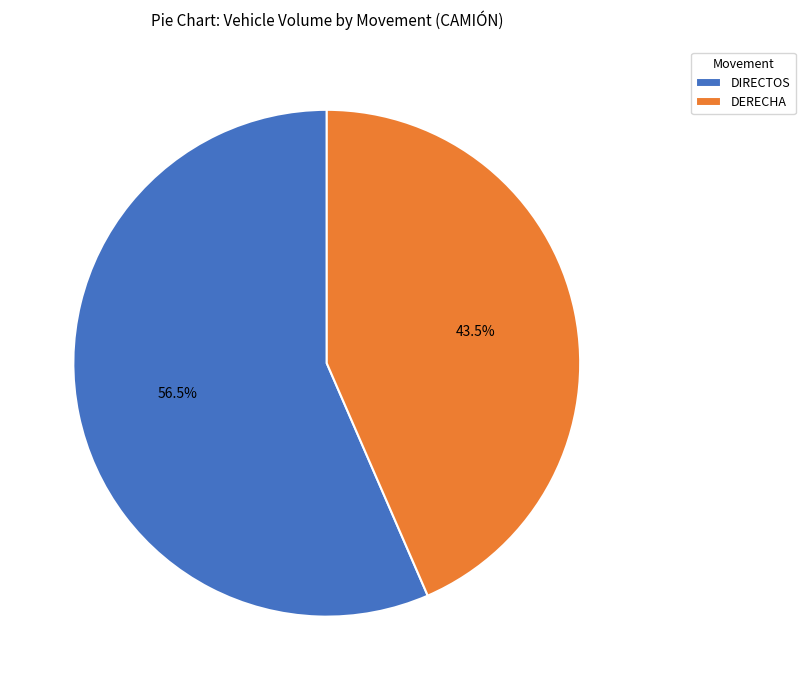

Do DERECHA and DIRECTOS together represent more than half of the pie?

Yes